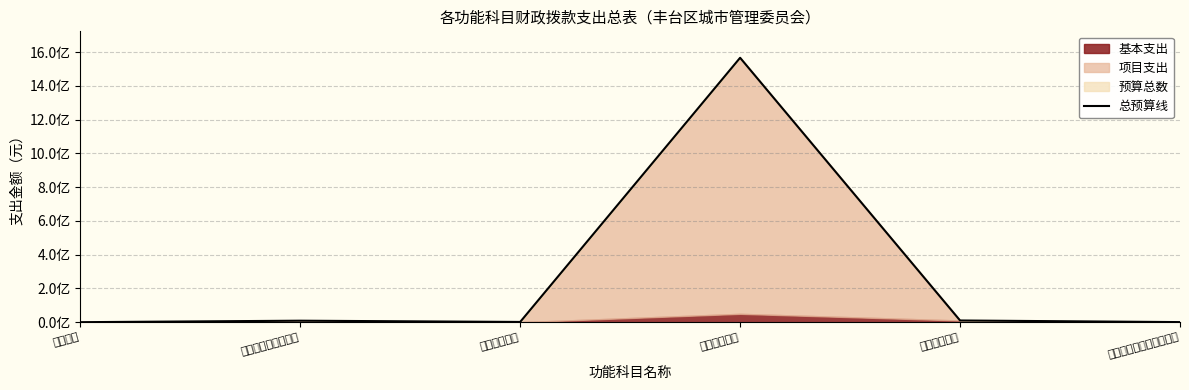

What is the label of the 6th point from the left?

灾害防治及应急管理支出